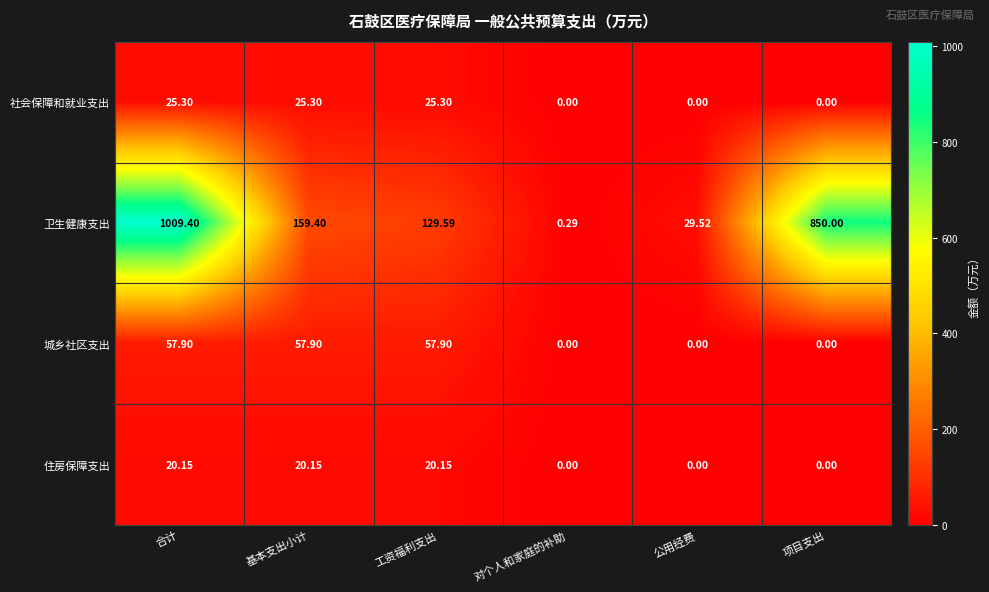

Which series has the largest range (max minus min)?

卫生健康支出